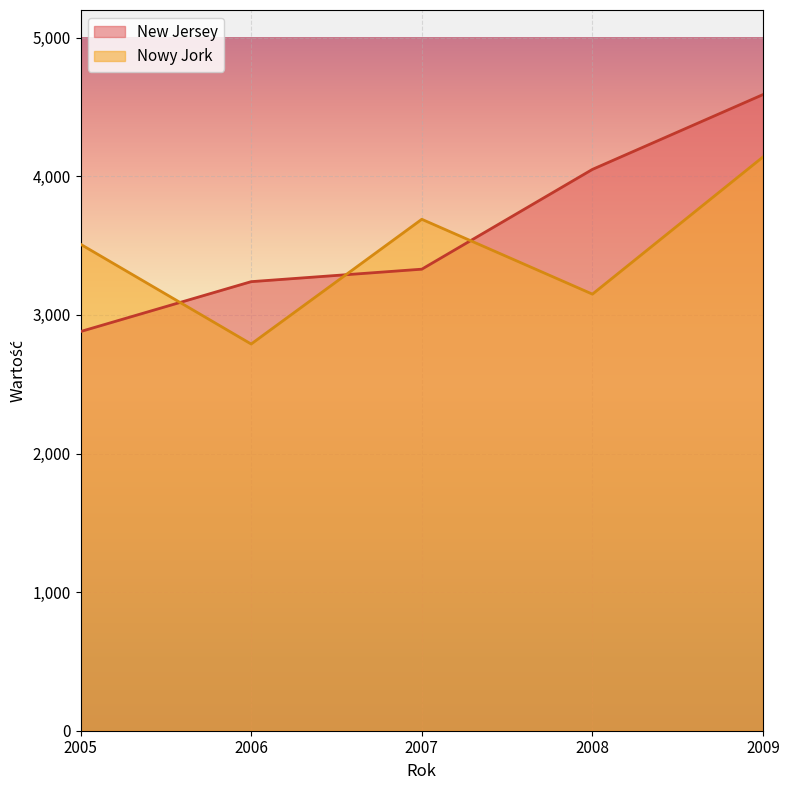

Reading left to right, list all the values displayed in this chart.

New Jersey: 2880	3240	3330	4050	4590
Nowy Jork: 3510	2790	3690	3150	4140